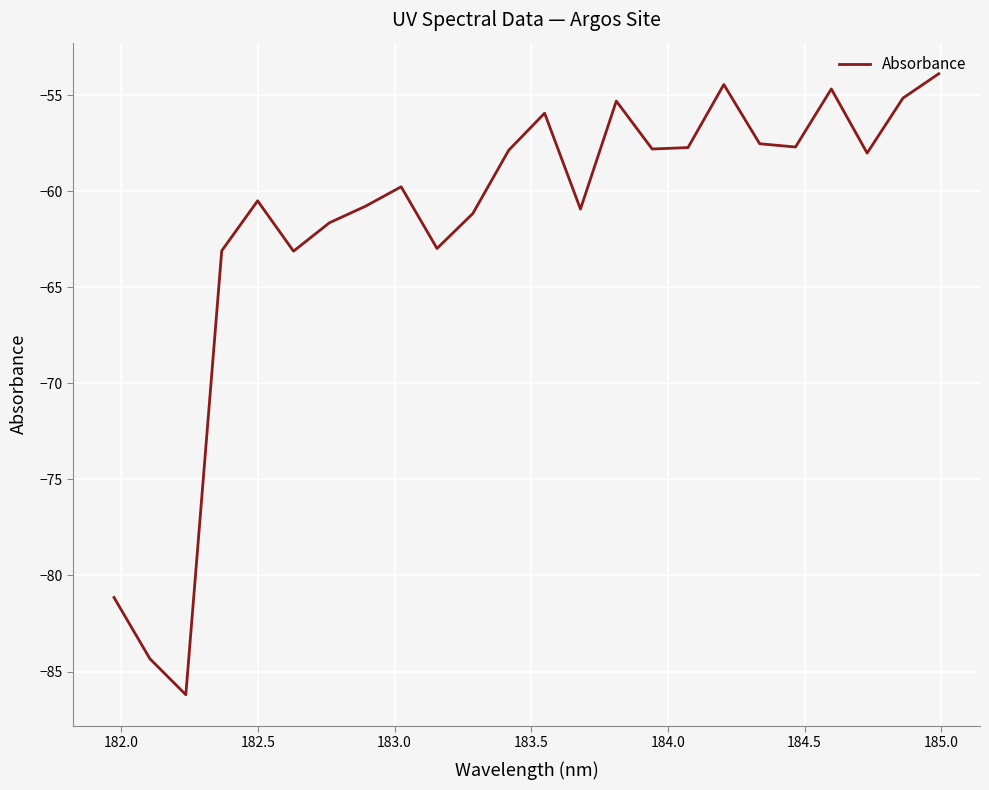

What is the sum of all values?

-1481.8